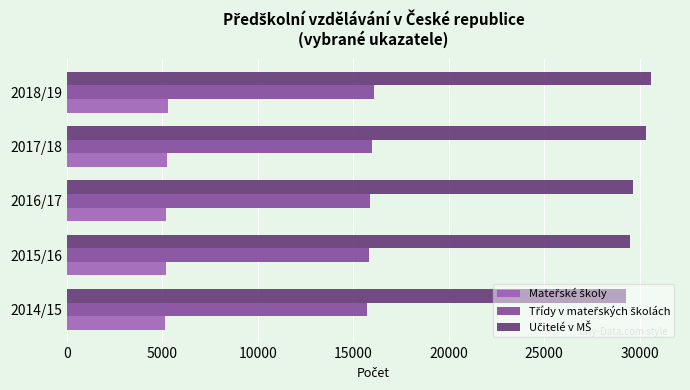

At how many categories does at least one series exceed 8040?

5